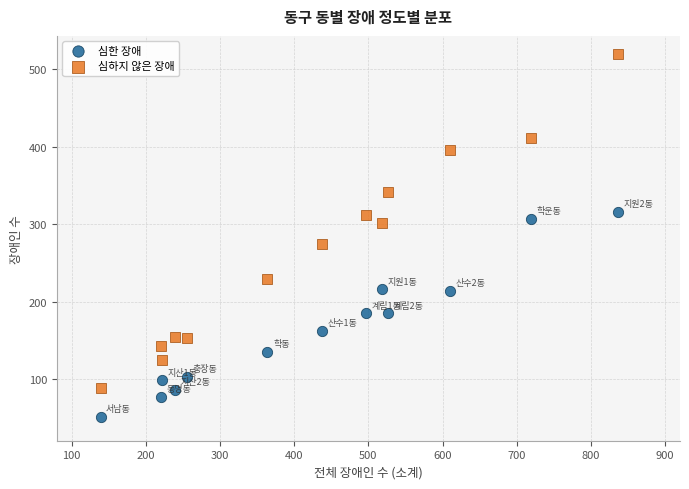

Across all series, what Y value is closest to 285?

275